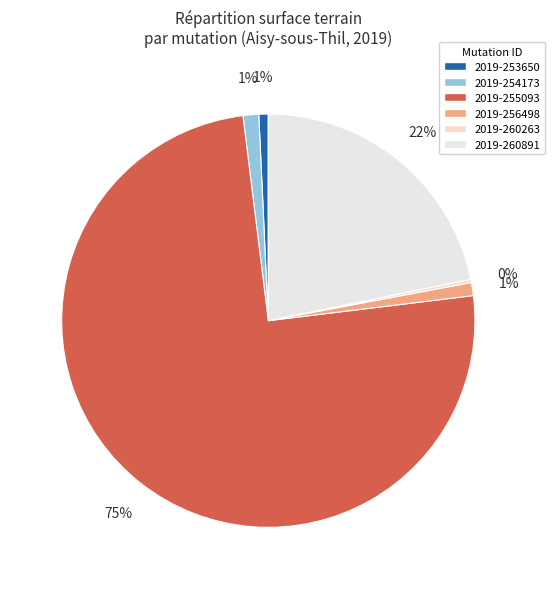

To the nearest percent, what is the difference between the largest and smallest slice percentages?

75%